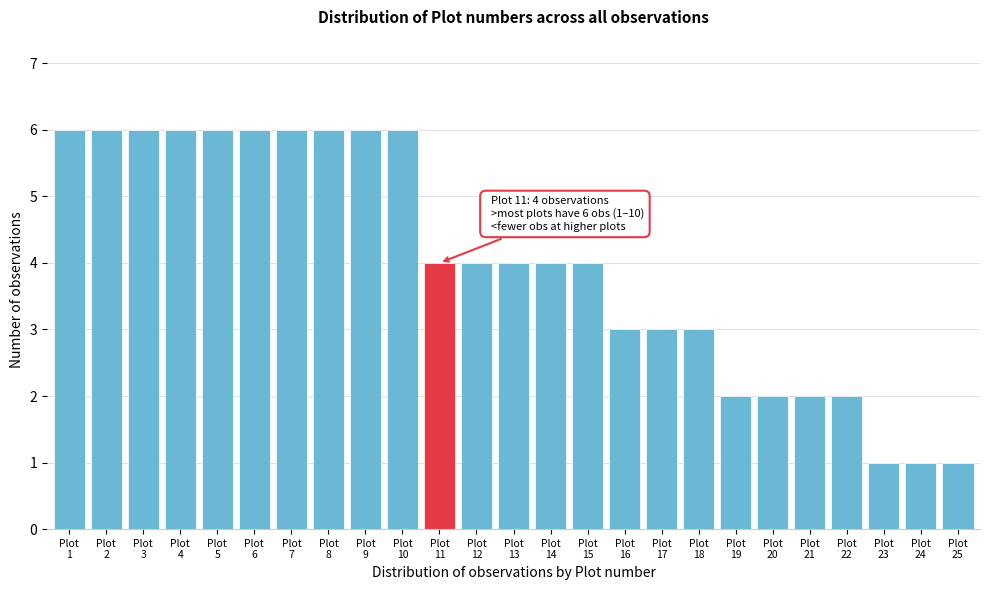

Reading right to left, extract all data points from this chart.

1	1	1	2	2	2	2	3	3	3	4	4	4	4	4	6	6	6	6	6	6	6	6	6	6